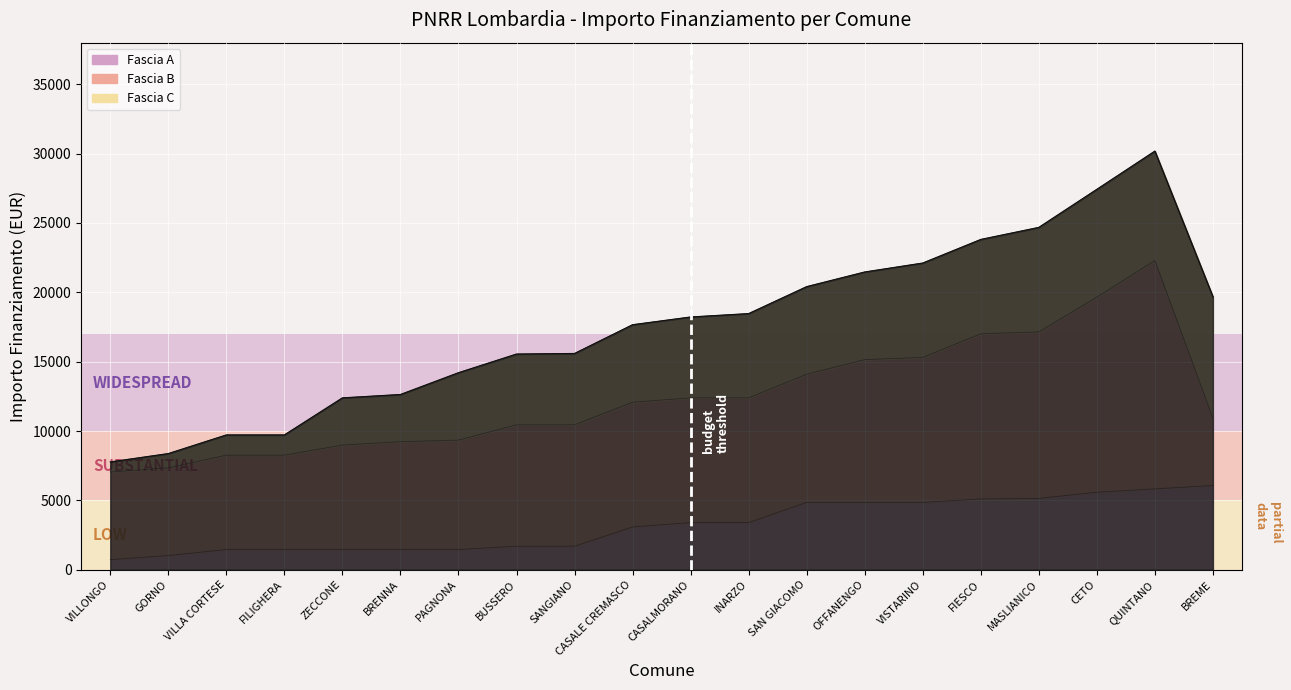

What is the total value across all series at GORNO?

8376